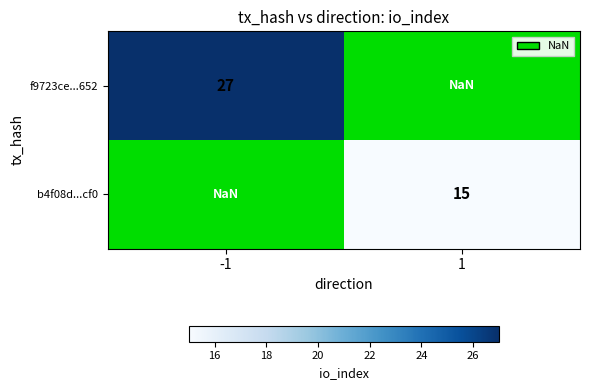

Is the value of b4f08d...cf0 at 1 greater than the value of f9723ce...652 at -1?

No